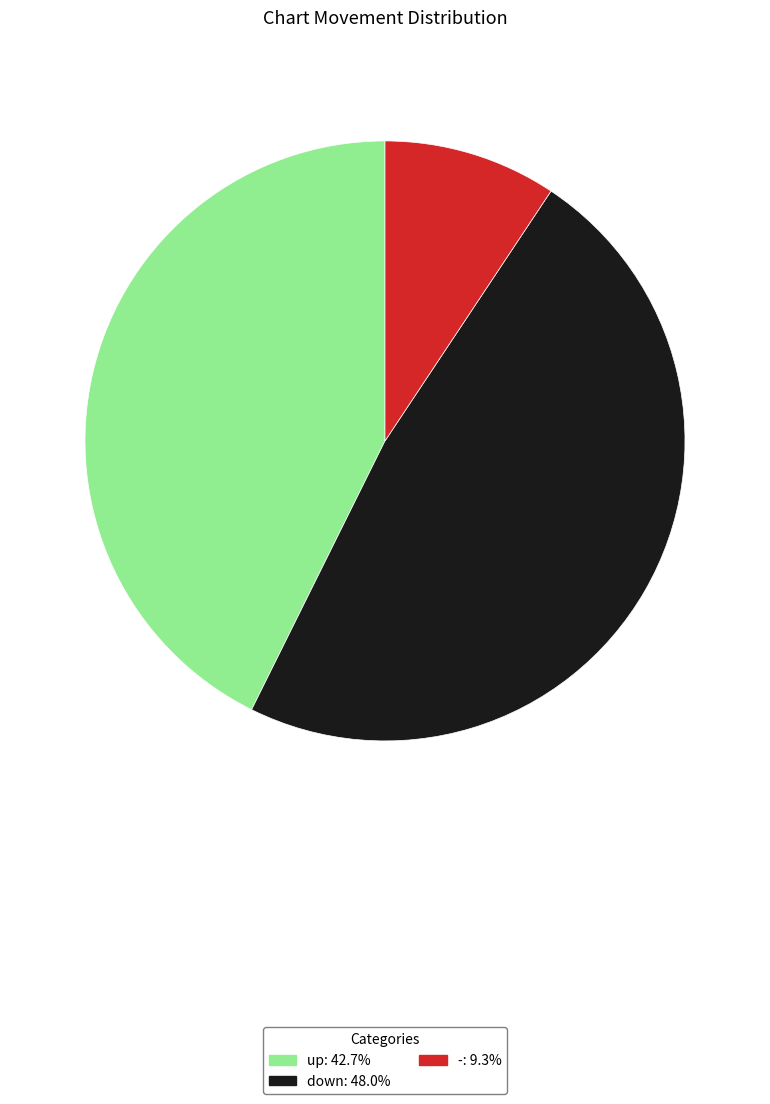

What is the smallest slice in the pie chart?

-